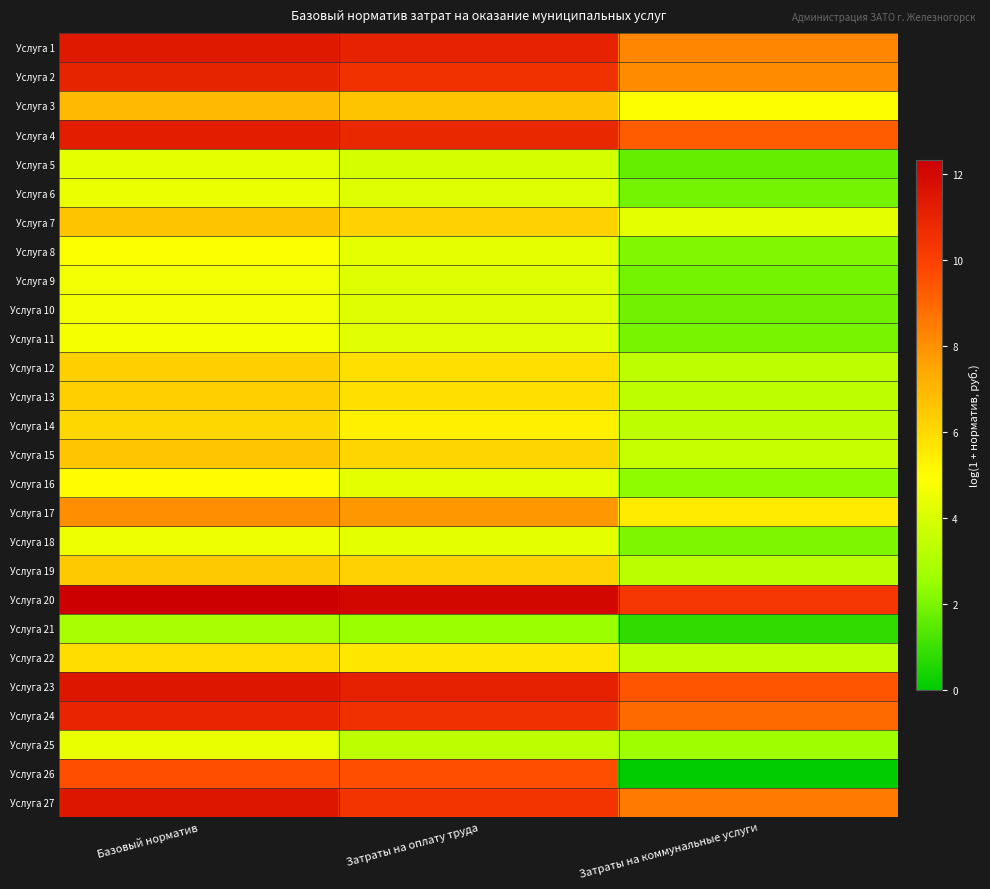

What is the total value across all series at Затраты на оплату труда?

181.1